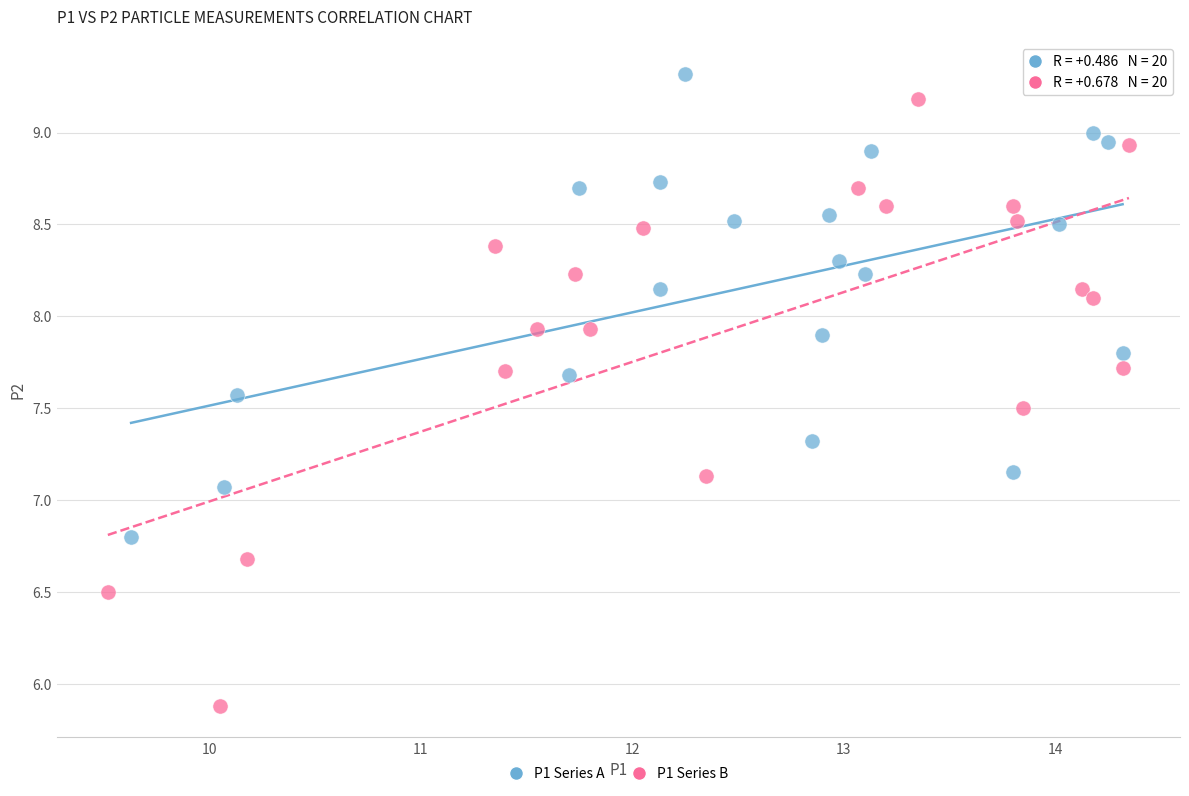

Which series has the largest Y range (max minus min)?

P1 Series B